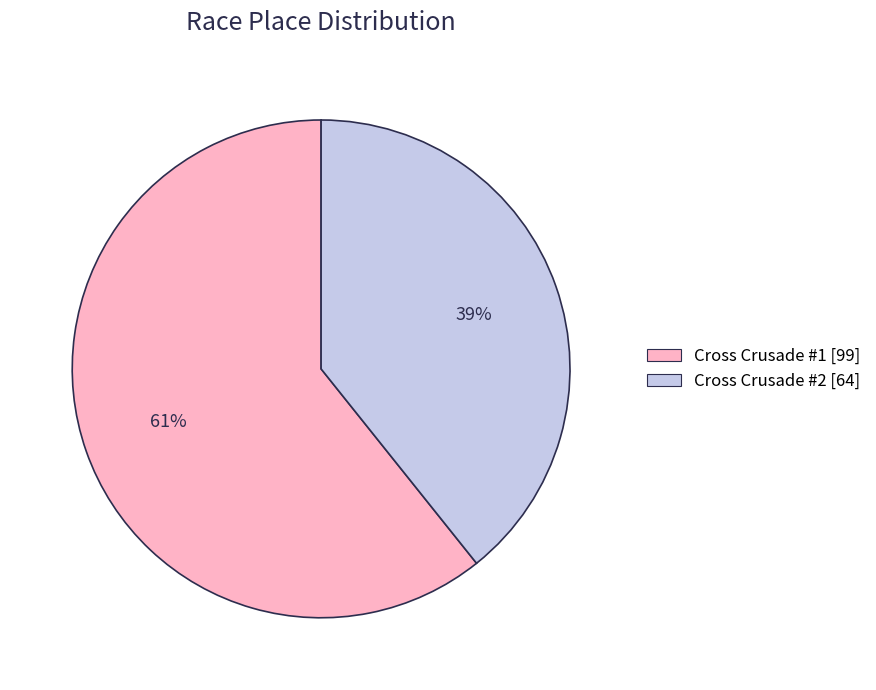

What is the smallest slice in the pie chart?

Cross Crusade #2